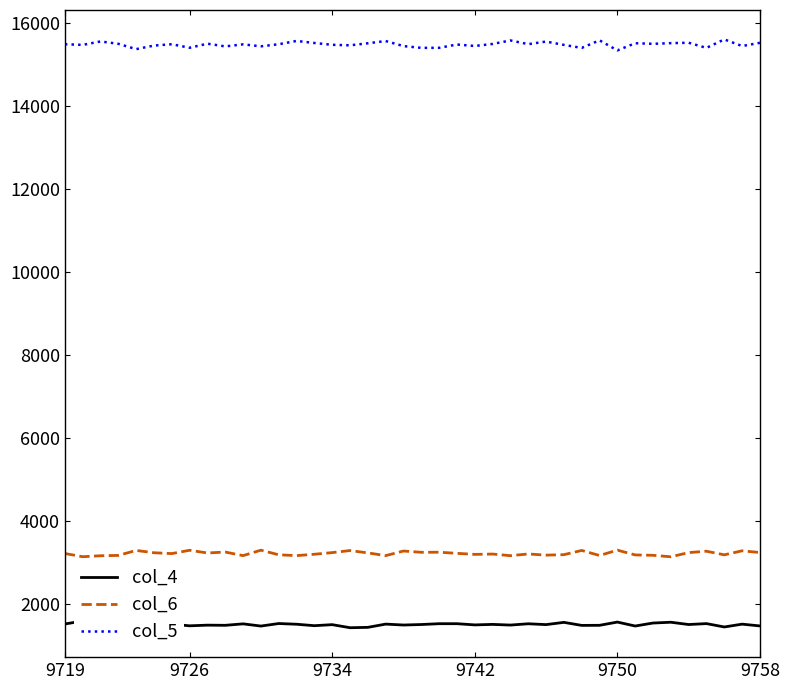

True or false: col_5 and col_6 intersect in this chart.

False